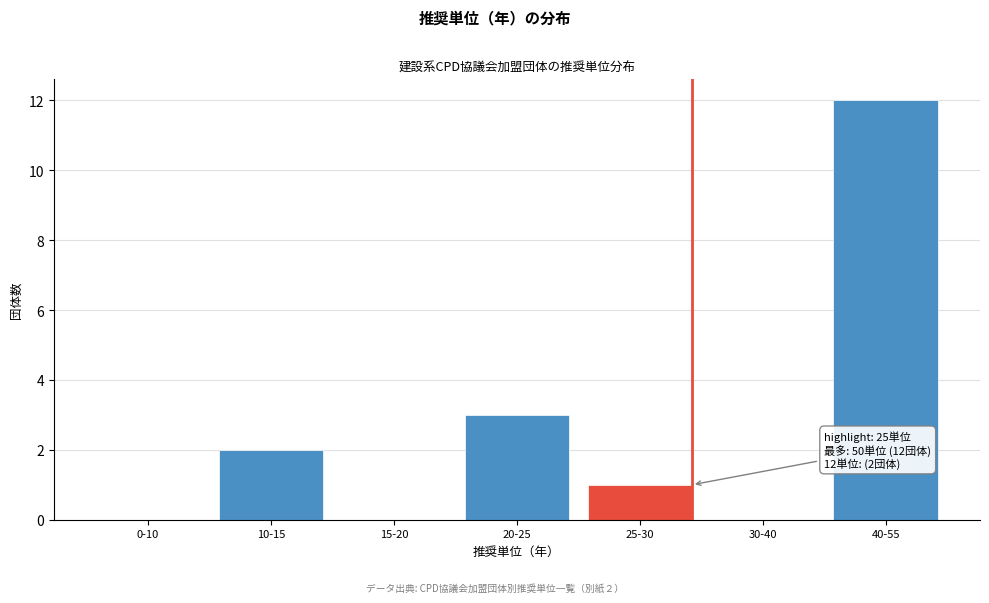

Reading left to right, list all the values displayed in this chart.

0-10=0	10-15=2	15-20=0	20-25=3	25-30=1	30-40=0	40-55=12